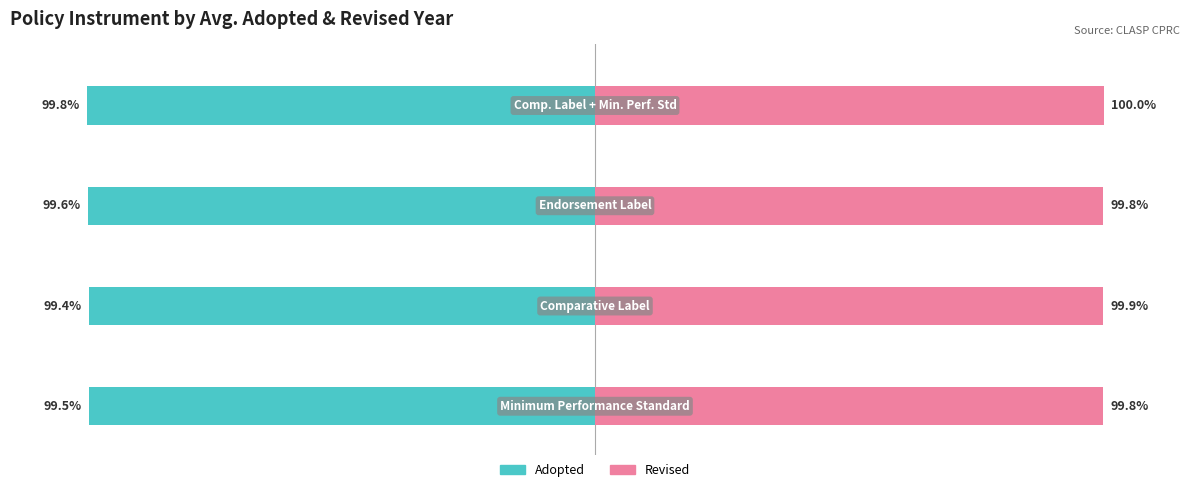

What are all the series names shown in the legend?

Adopted, Revised